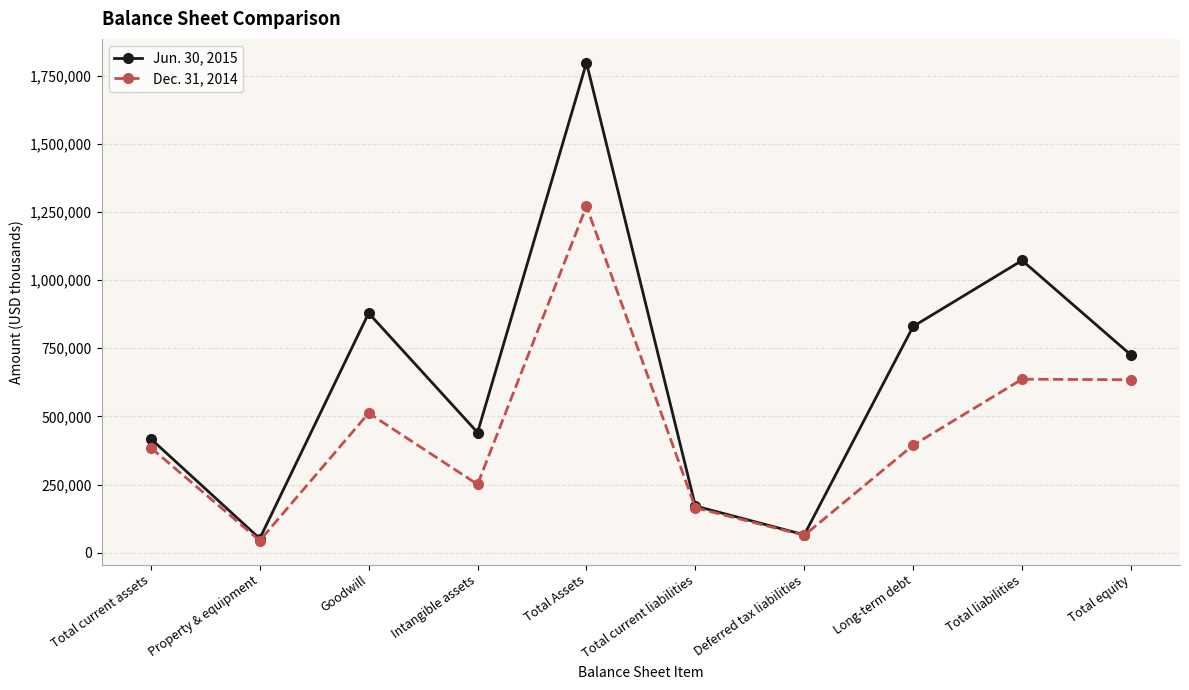

What is the minimum value shown in the chart?

44311